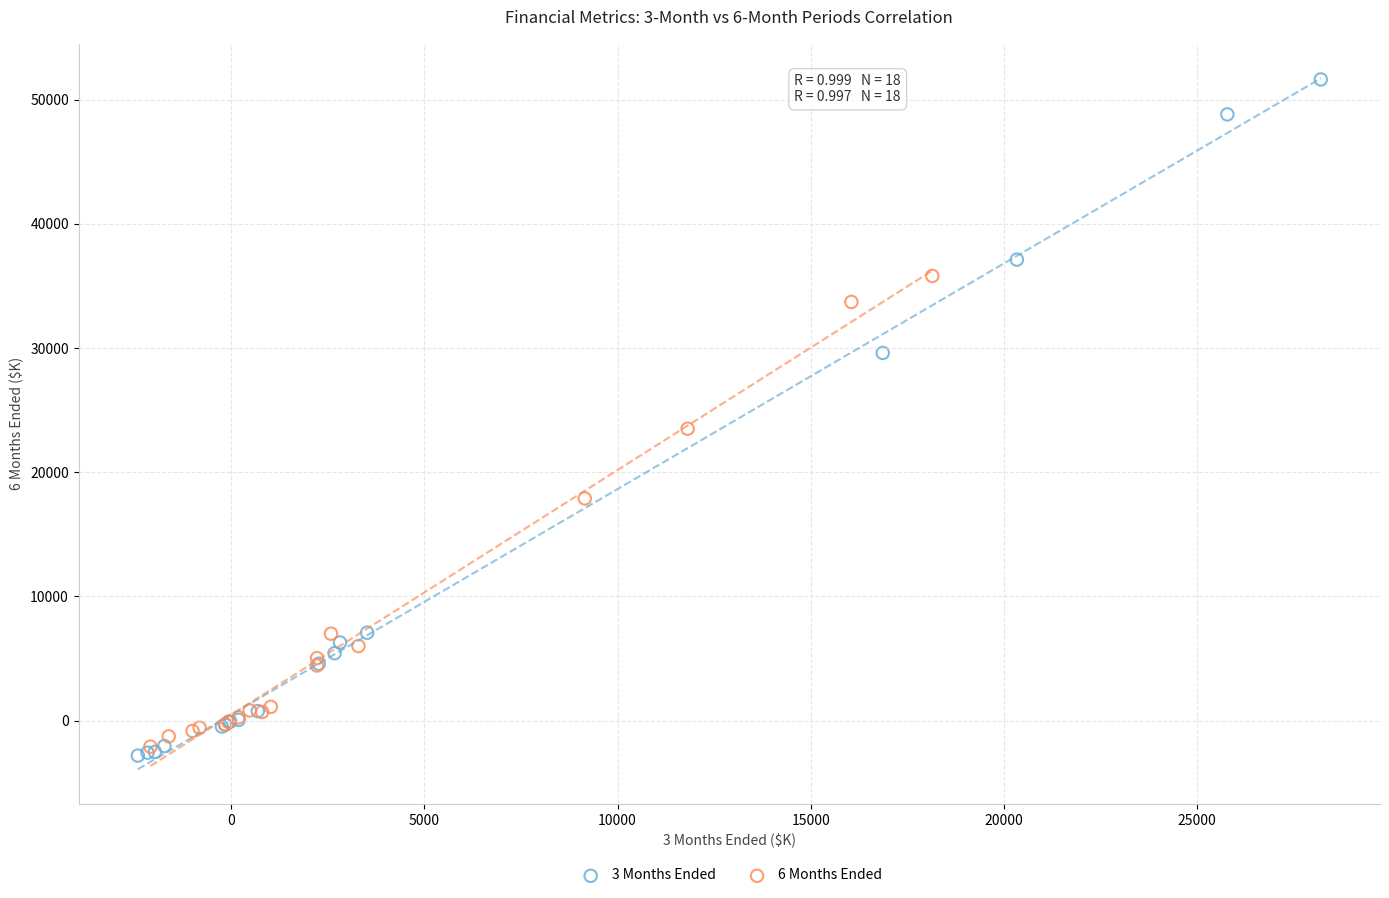

Which series contains the lowest Y value?

3 Months Ended